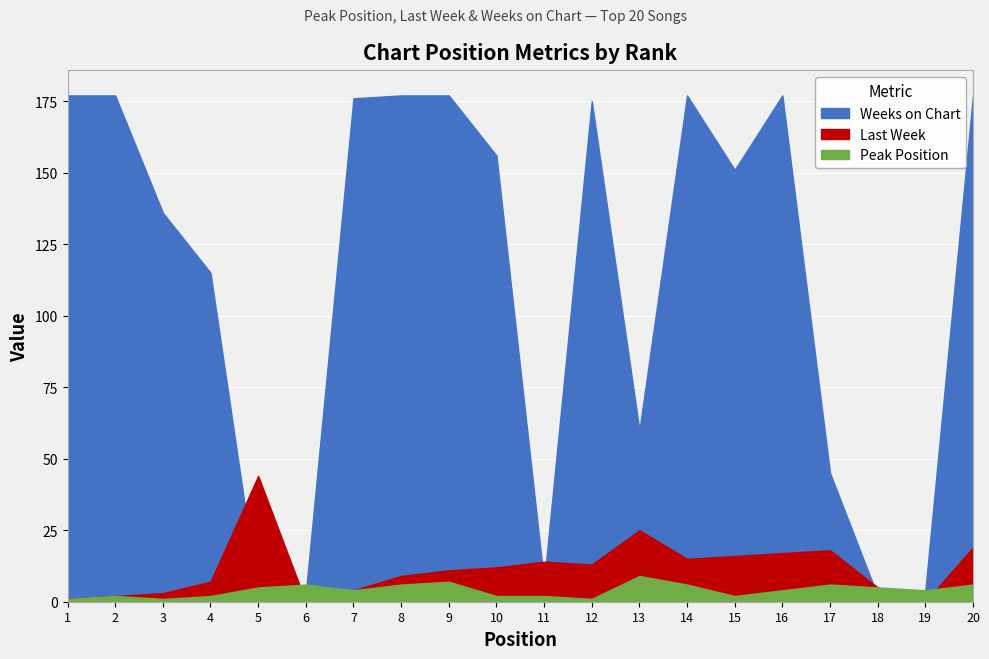

Which series ends up on top after the final intersection of Last Week and Weeks on Chart?

Weeks on Chart